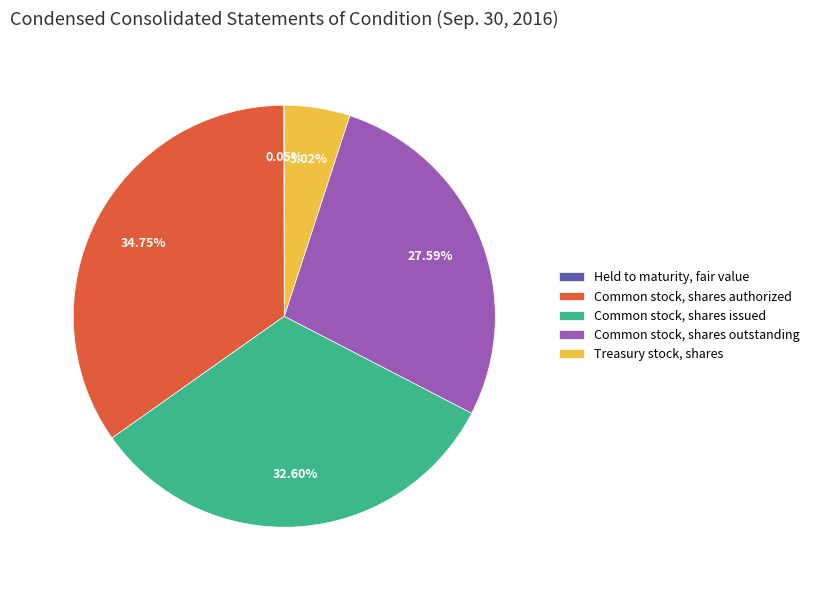

True or false: Common stock, shares issued accounts for 18% of the total.

False